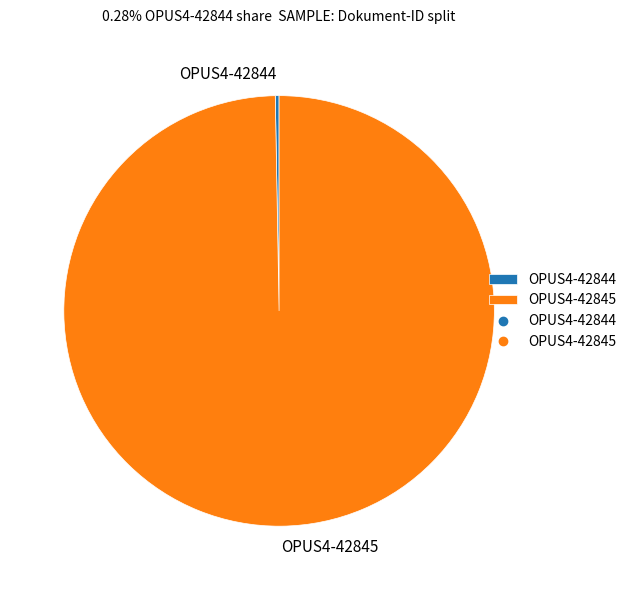

Which slice is the largest?

OPUS4-42845